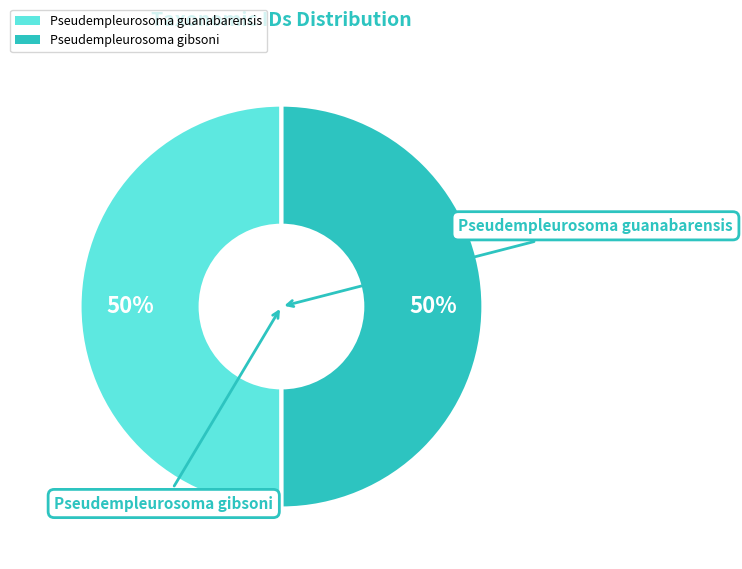

Count the number of slices in the pie.

2